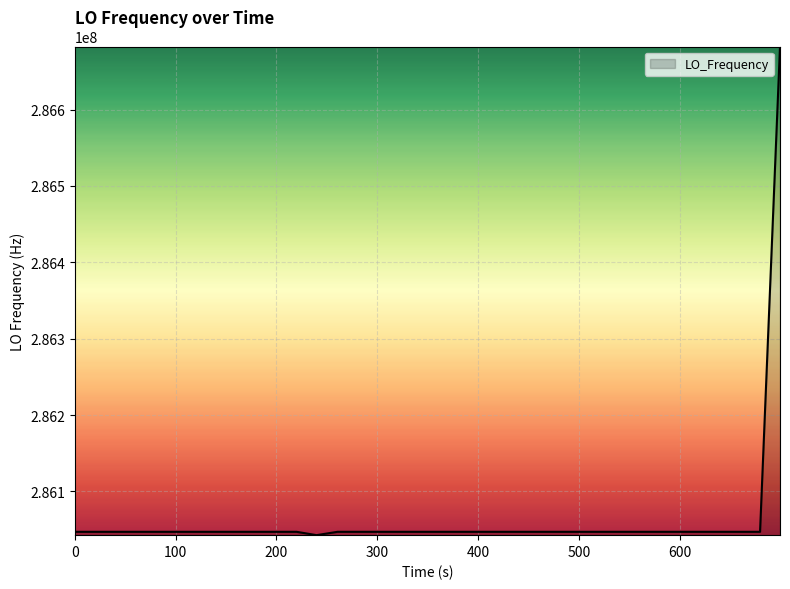

What is the difference between the maximum and minimum values?

640084.1